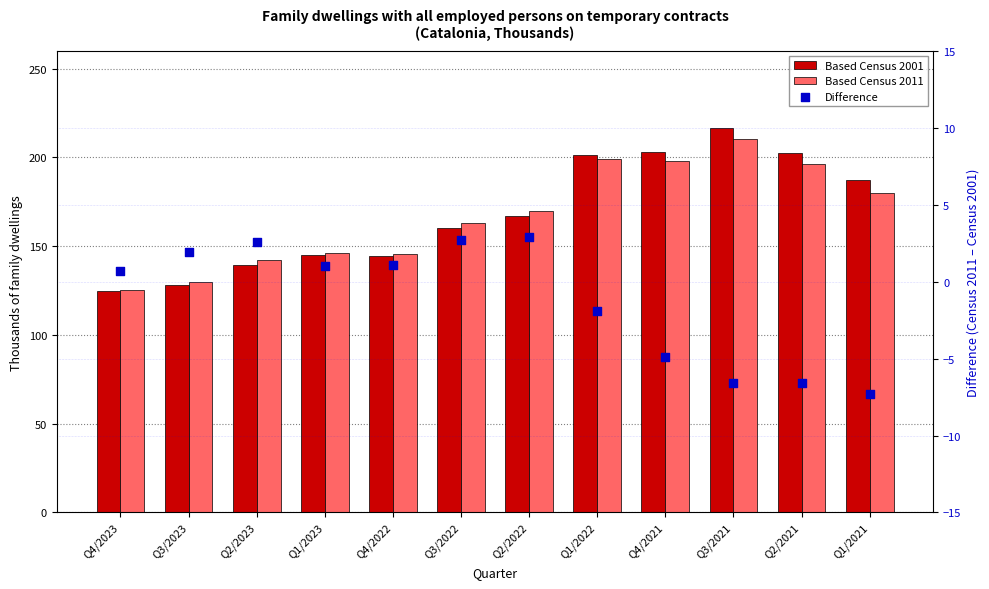

At which category is the sum across all series the highest?

Q3/2021